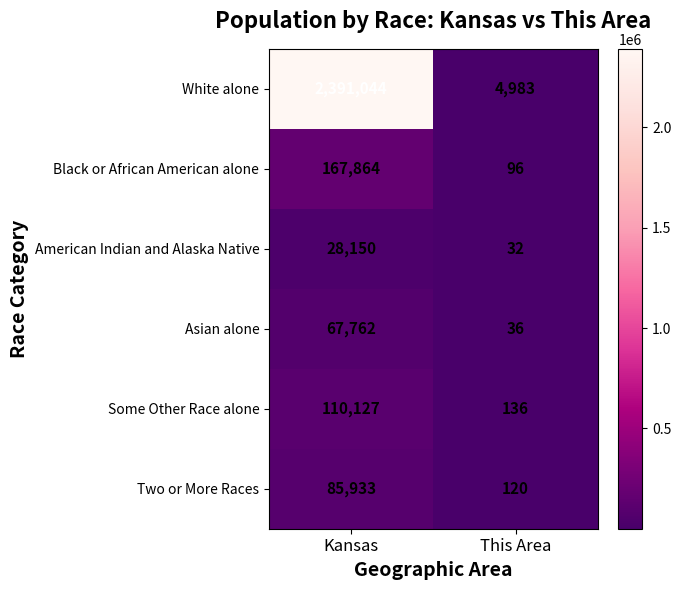

How many series are shown in this chart?

6